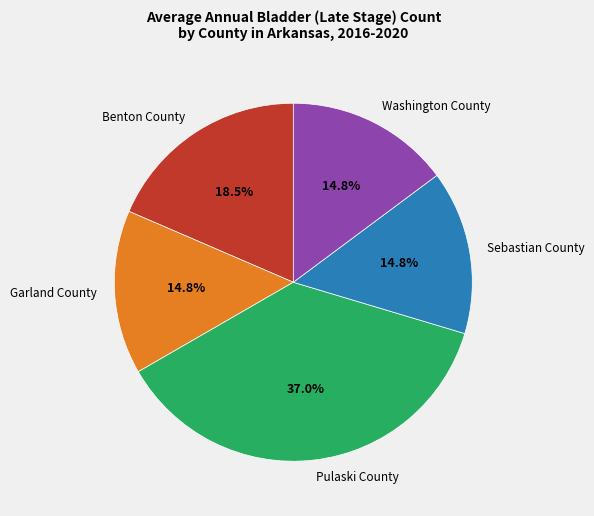

Count the number of slices in the pie.

5